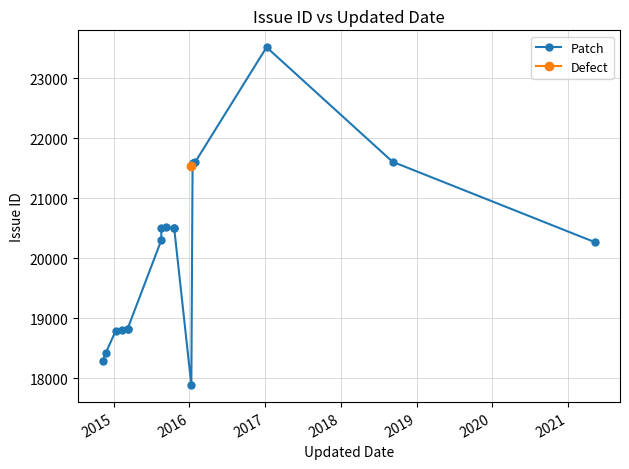

Does the chart have visible grid lines?

Yes